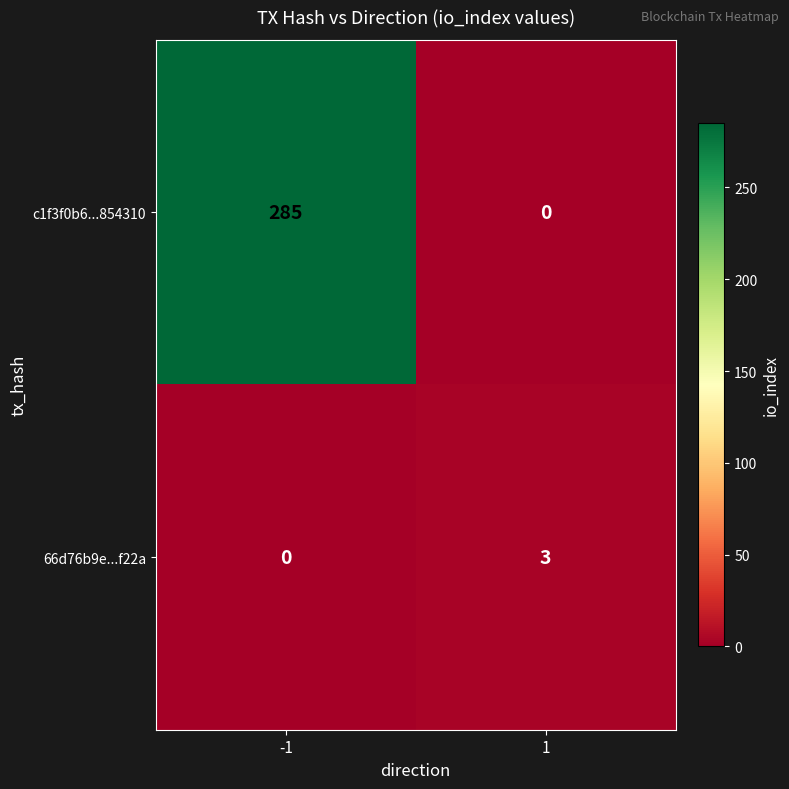

Which series has the largest total across all categories?

c1f3f0b6...854310